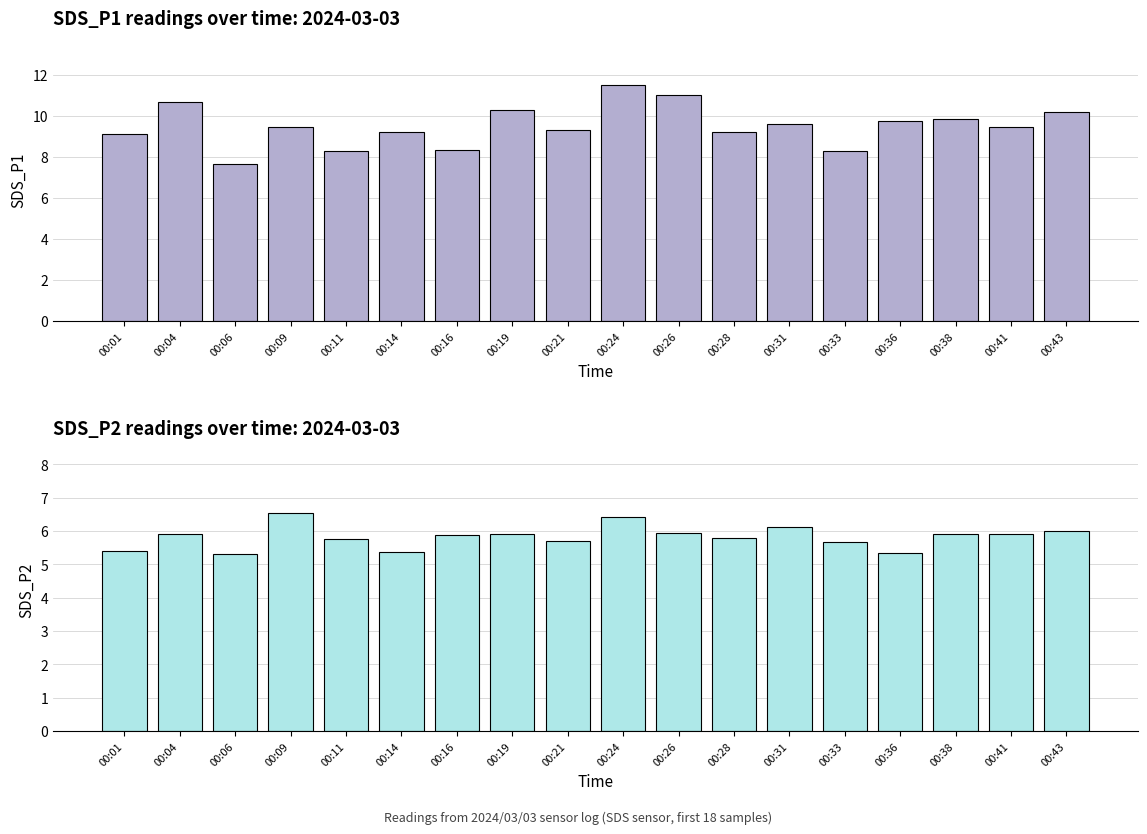

Reading left to right, what are all the values shown in this chart?

SDS_P1: 9.1	10.7	7.6	9.5	8.3	9.2	8.3	10.3	9.3	11.5	11.0	9.2	9.6	8.3	9.7	9.8	9.5	10.2
SDS_P2: 5.4	5.9	5.3	6.5	5.8	5.4	5.9	5.9	5.7	6.4	5.9	5.8	6.1	5.7	5.3	5.9	5.9	6.0